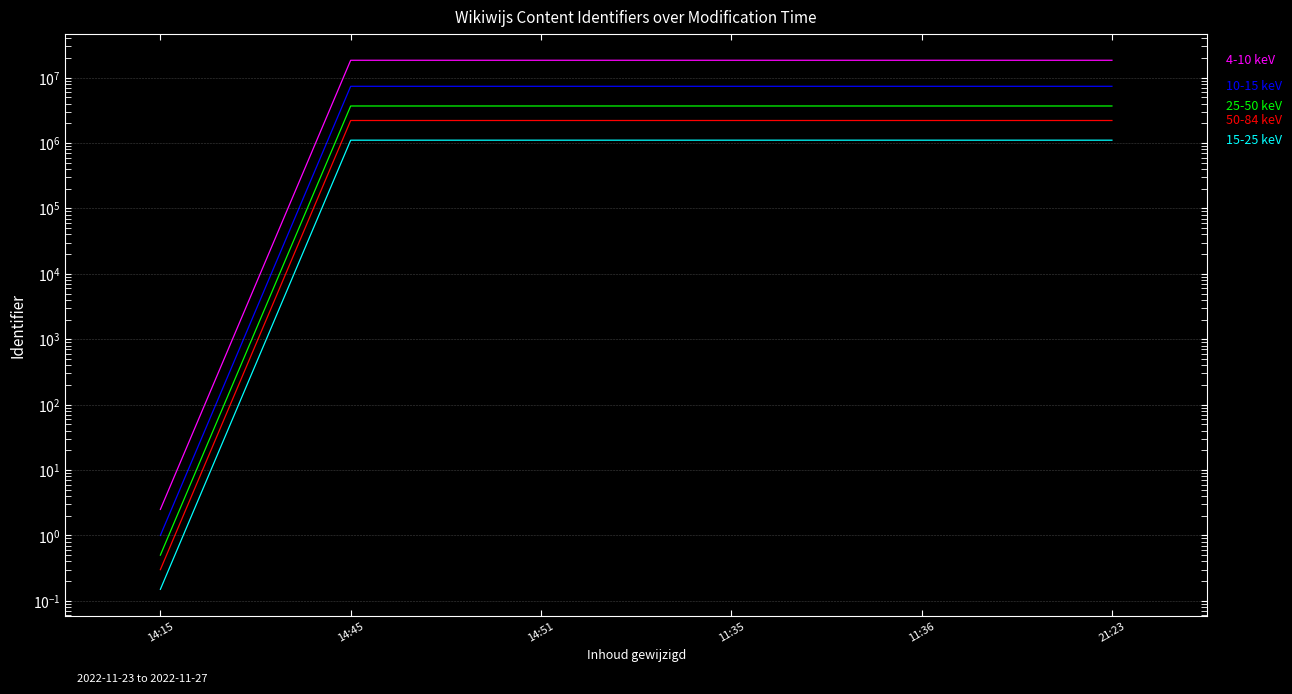

List the labels in order of 50-84 keV value, largest first.

11:35, 11:36, 21:23, 14:51, 14:45, 14:15